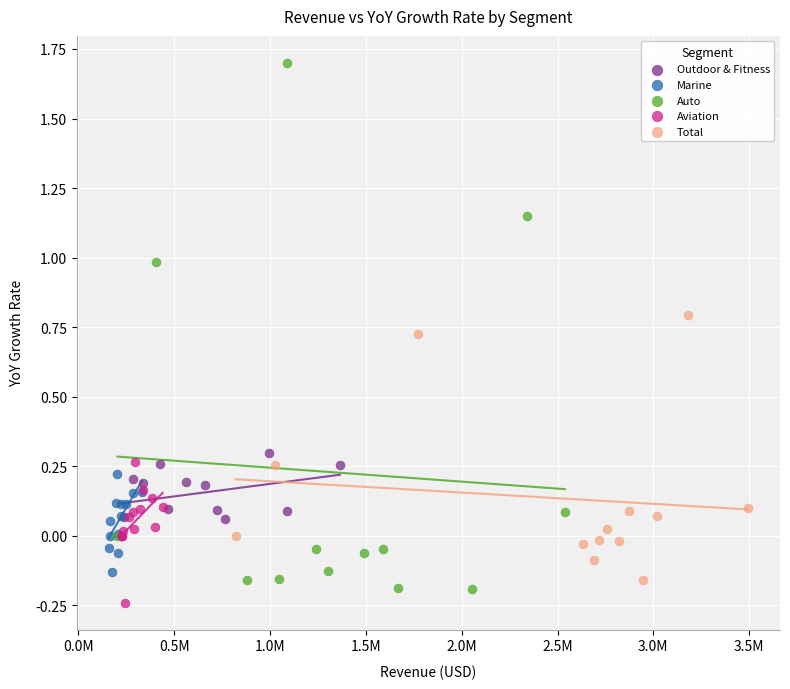

Which series has the largest Y range (max minus min)?

Auto